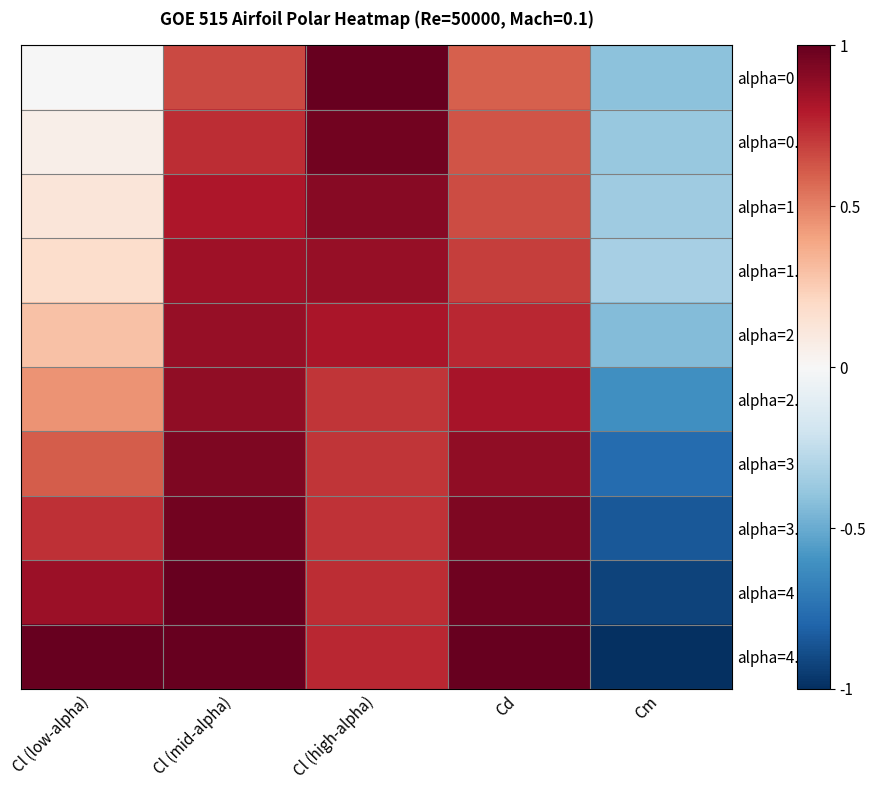

What is the difference between the highest and lowest values at Cl (low-alpha)?

1.0